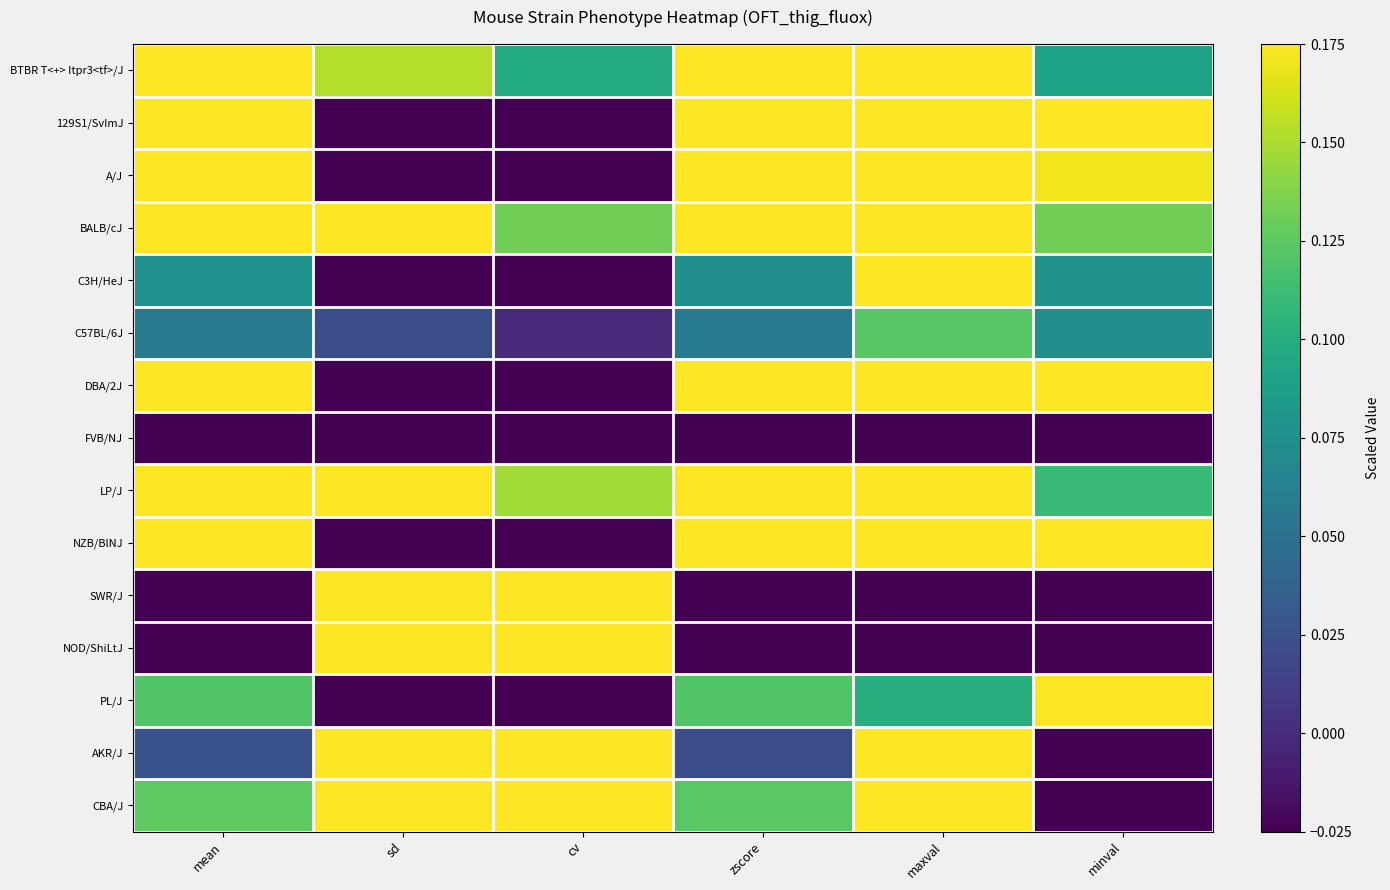

Rank the series at mean from lowest to highest value.

NOD/ShiLtJ, FVB/NJ, SWR/J, AKR/J, C57BL/6J, C3H/HeJ, PL/J, CBA/J, BTBR T<+> Itpr3<tf>/J, BALB/cJ, LP/J, DBA/2J, NZB/BlNJ, A/J, 129S1/SvImJ